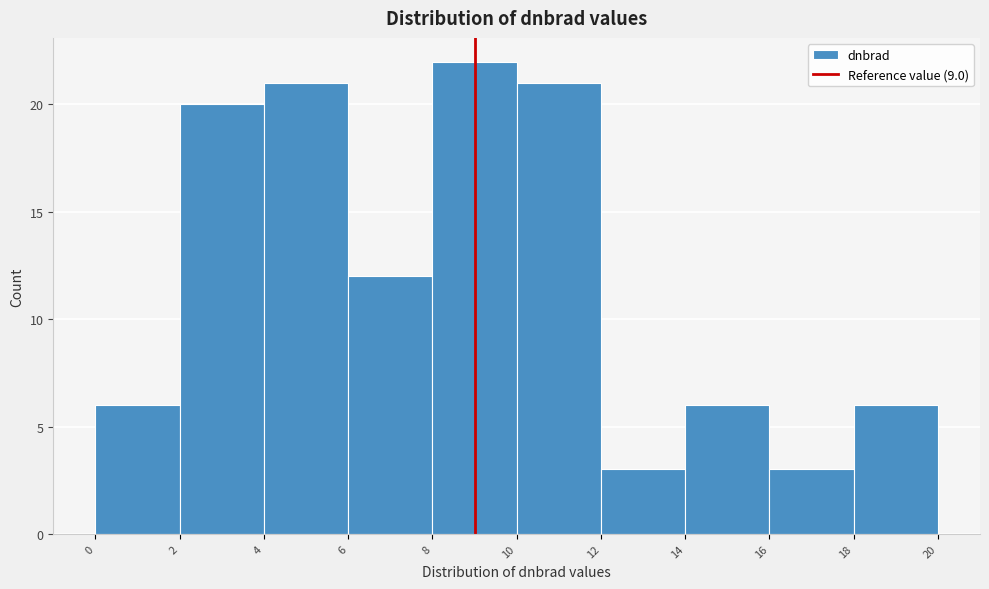

Reading left to right, transcribe this chart: for each bar, give the range it covers on the x-axis and its height. The values are not printed on the chart, so give them approximately, as read against the axis.

0 to 2: 6
2 to 4: 20
4 to 6: 21
6 to 8: 12
8 to 10: 22
10 to 12: 21
12 to 14: 3
14 to 16: 6
16 to 18: 3
18 to 20: 6